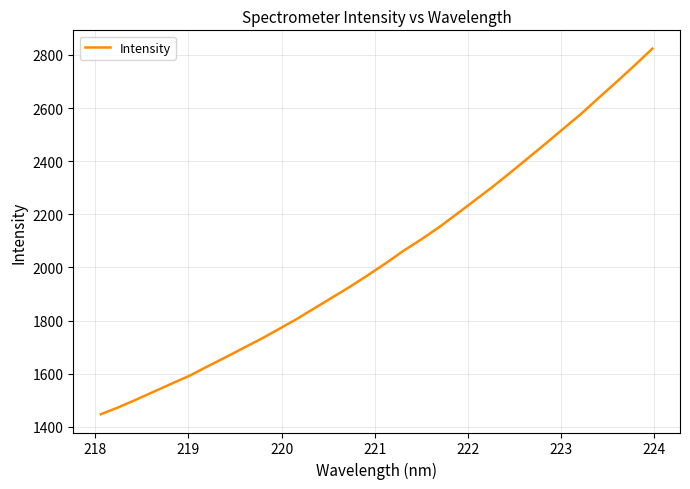

What is the difference between the maximum and minimum values?

1375.9